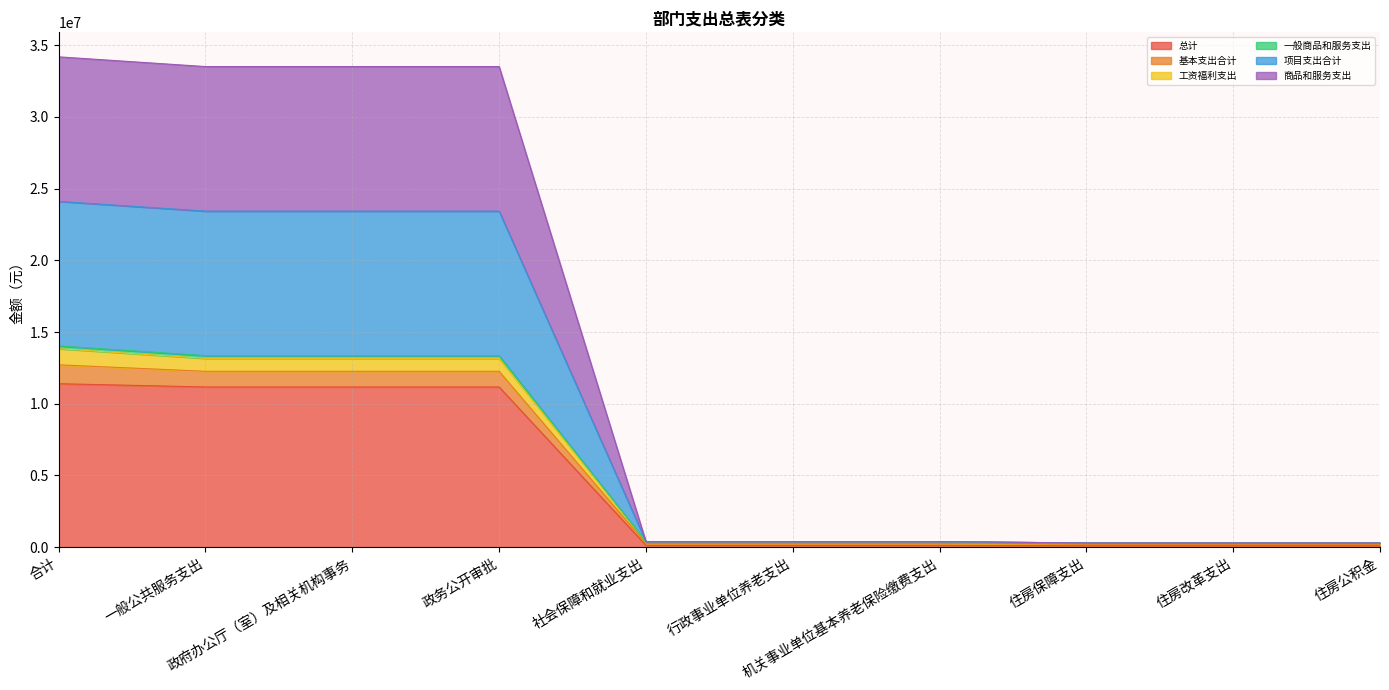

Where does the 项目支出合计 series first go above 387152?

合计